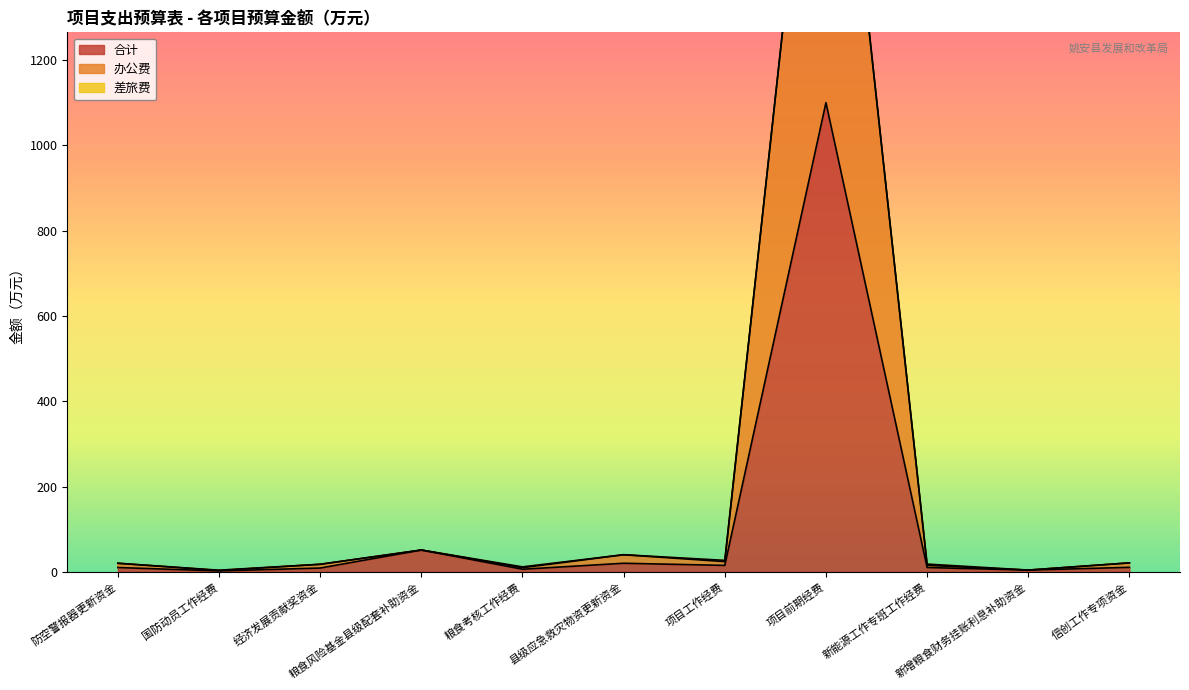

What is the minimum value for 合计?

2.0